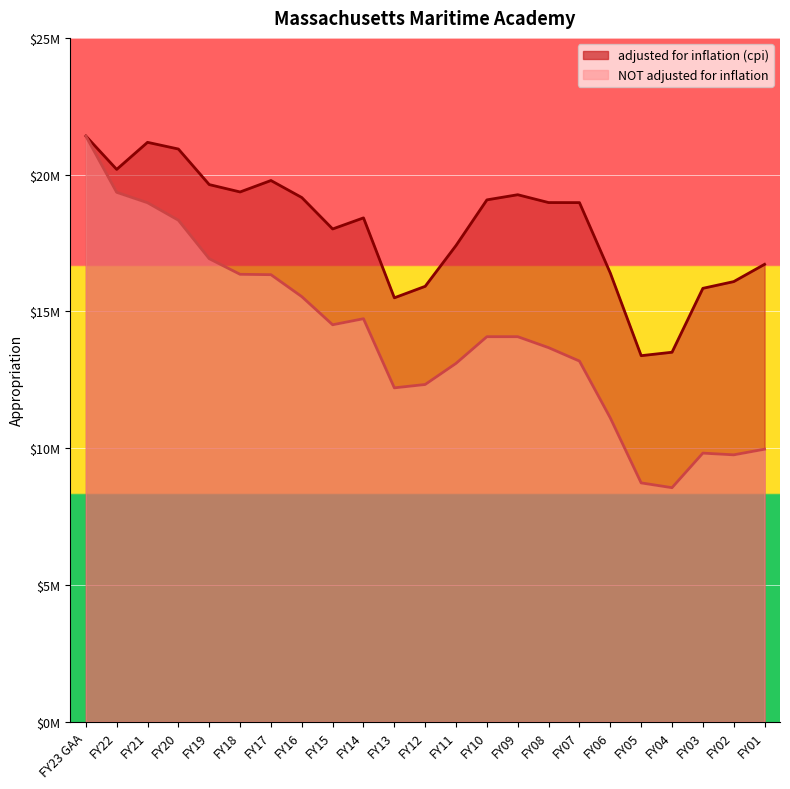

Which has a higher value, FY07 or FY10?

FY10